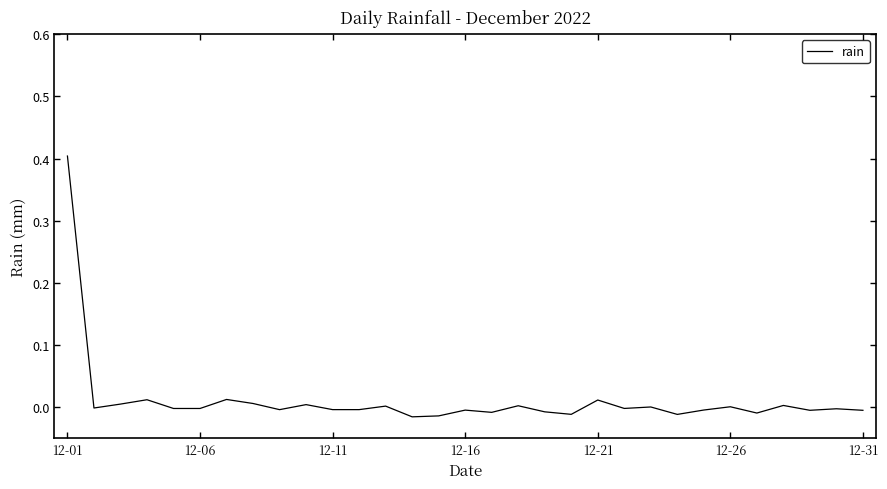

What is the maximum value shown in the chart?

0.4